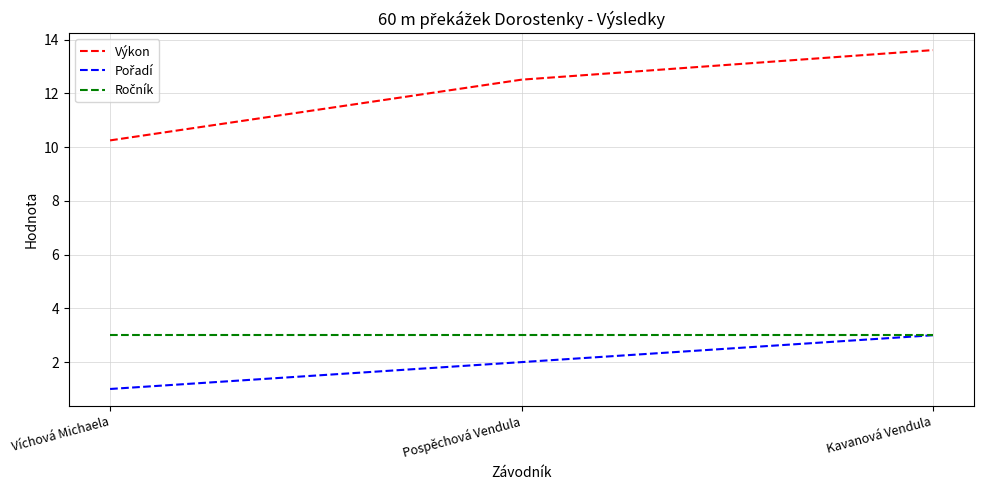

At which category does the chart reach its minimum across all series?

Víchová Michaela